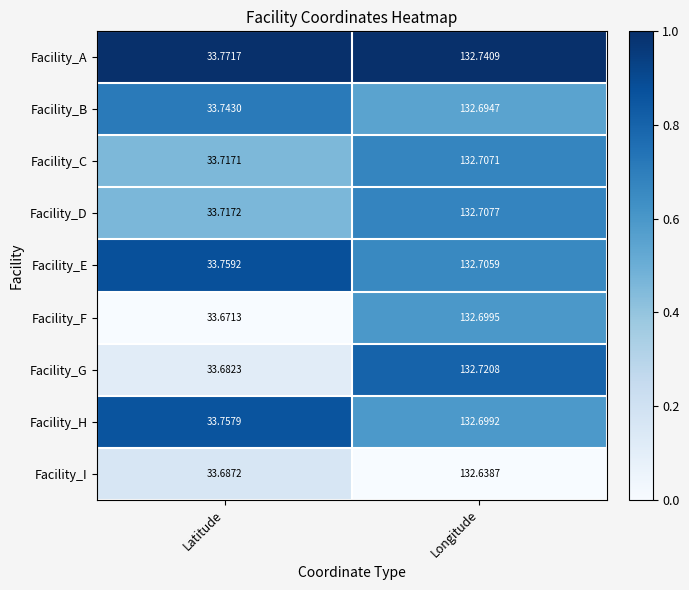

At which label is Facility_E closest to 83?

Latitude